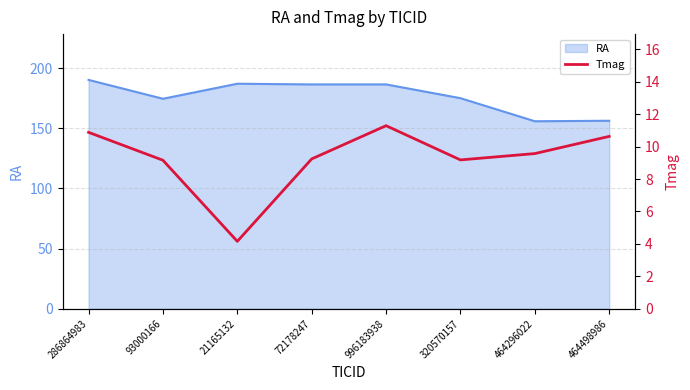

True or false: RA has a value of 156.2 at 464498986.

True